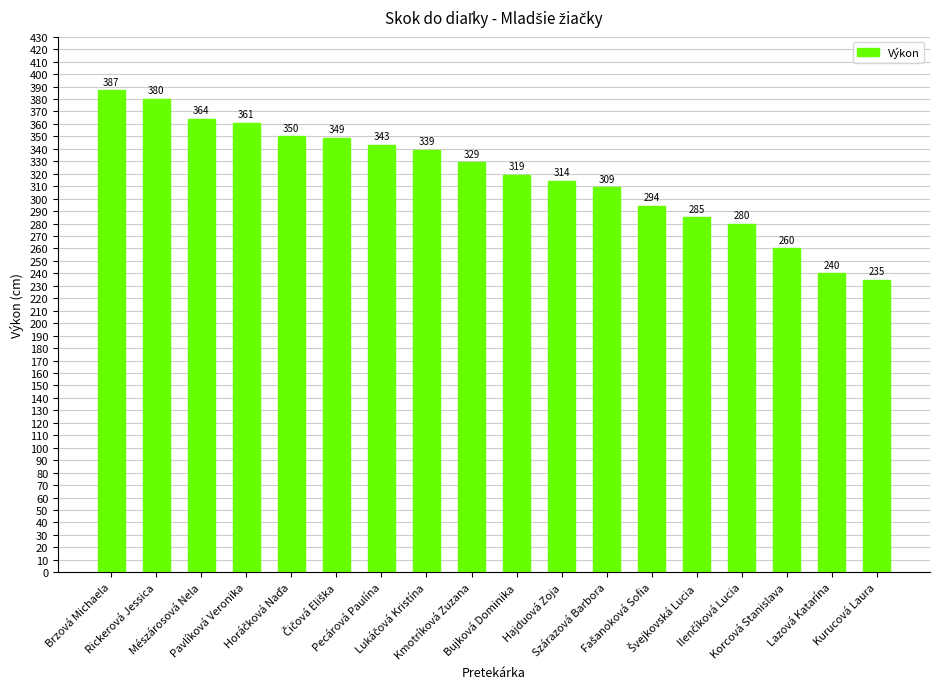

What is the maximum value shown in the chart?

387